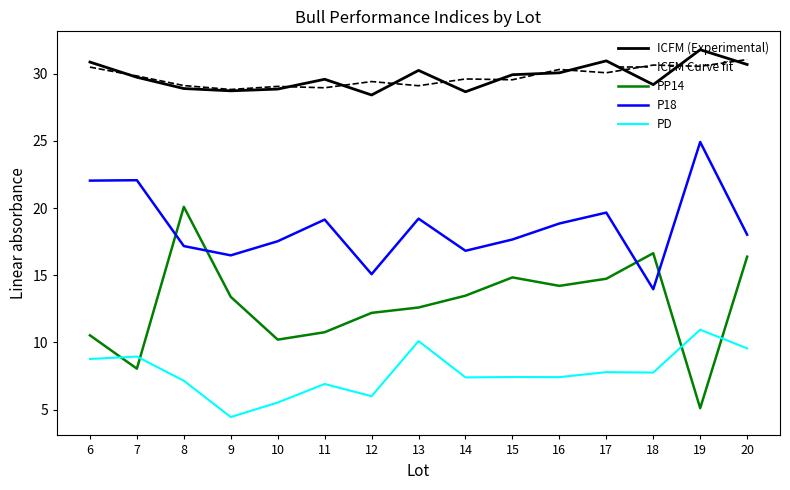

True or false: PP14 and ICFM Curve fit intersect in this chart.

False